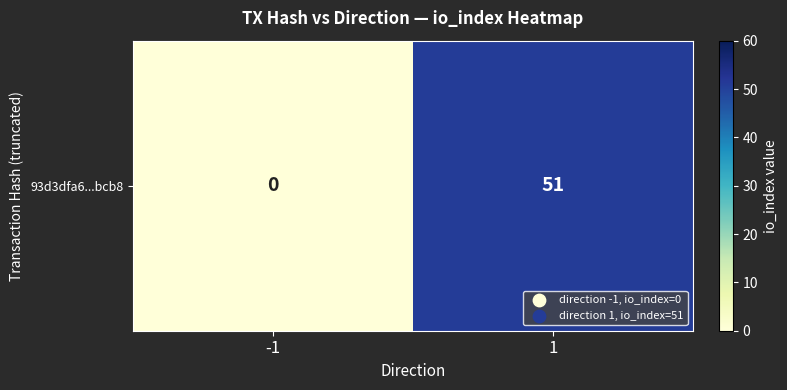

Reading left to right, what are all the values shown in this chart?

-1=0	1=51